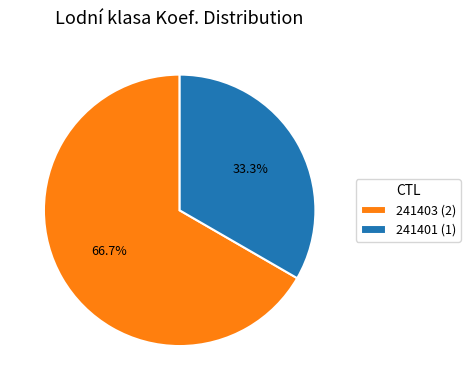

To the nearest percent, what is the average slice percentage?

50%